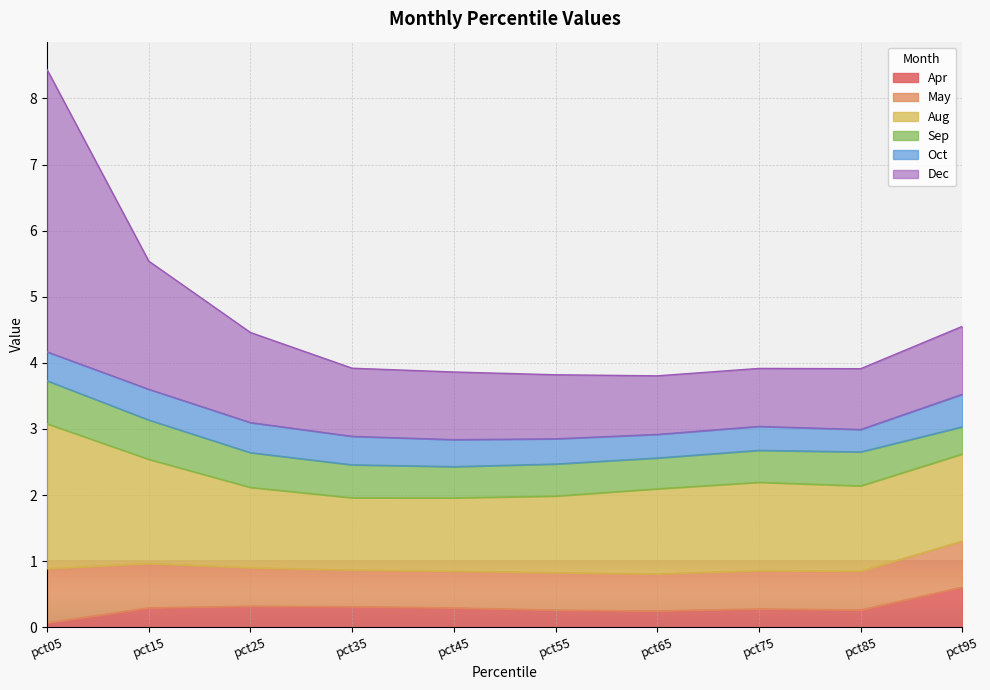

Which series has the widest spread of values?

Dec